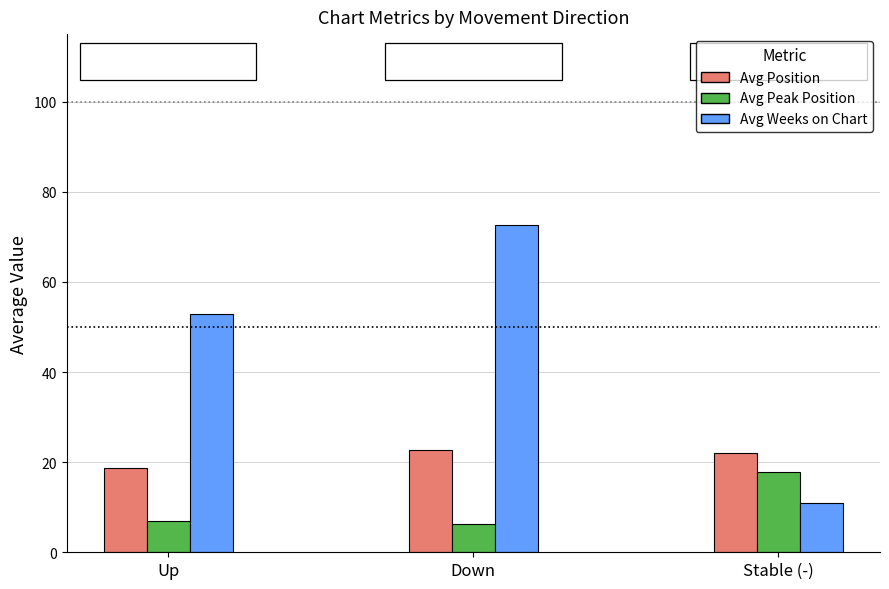

What is the average value of the Avg Peak Position series?

10.4